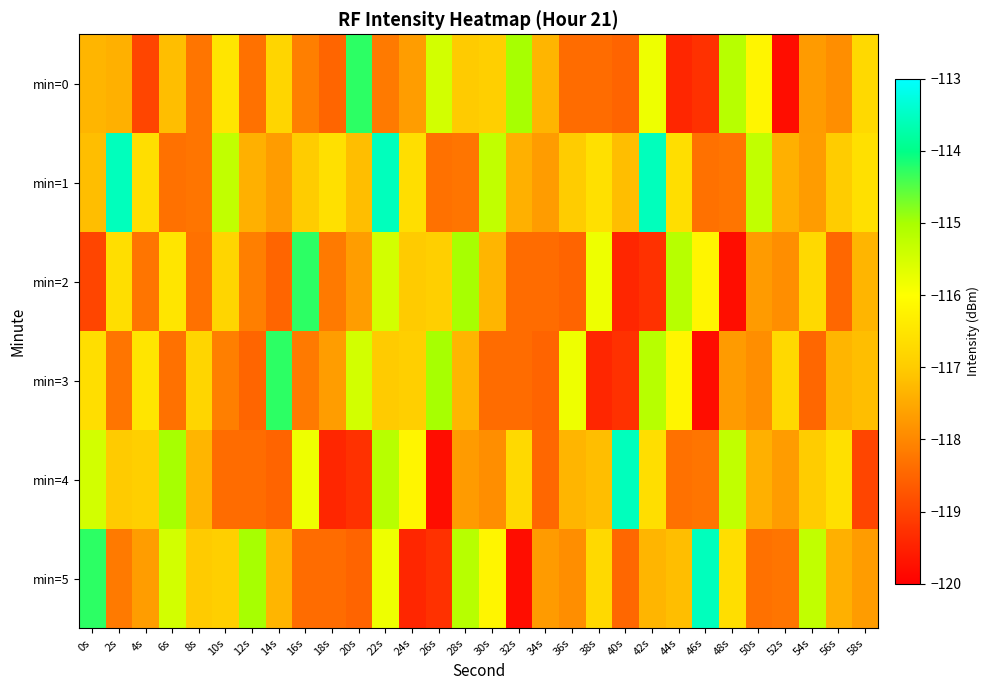

What is the difference between the highest and lowest values at 50s?

3.1